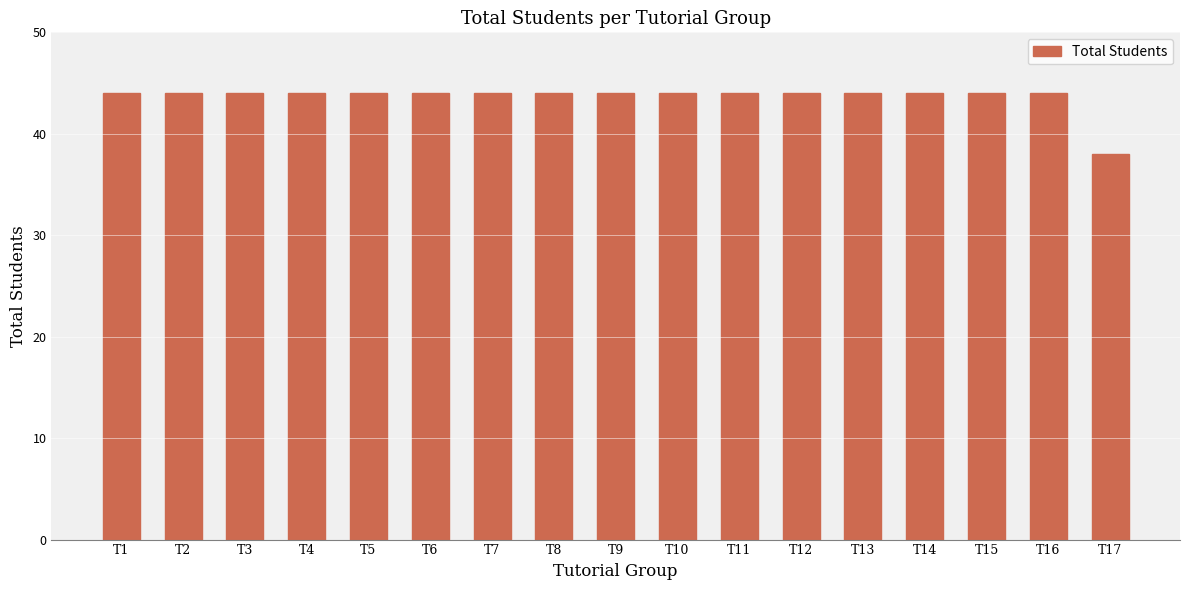

What is the smallest value displayed?

38